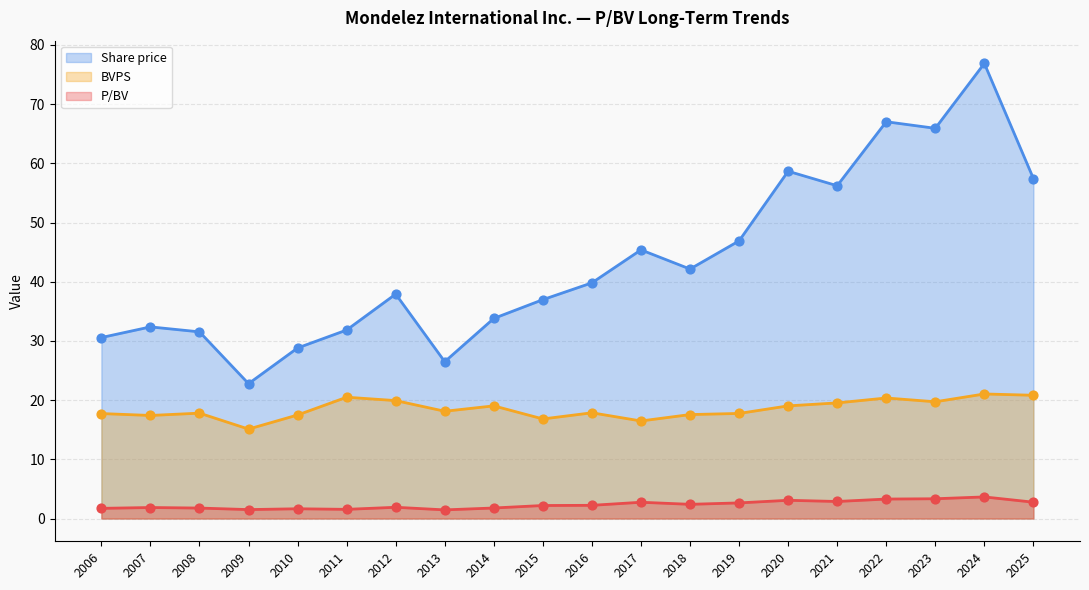

At how many categories does at least one series exceed 76?

1